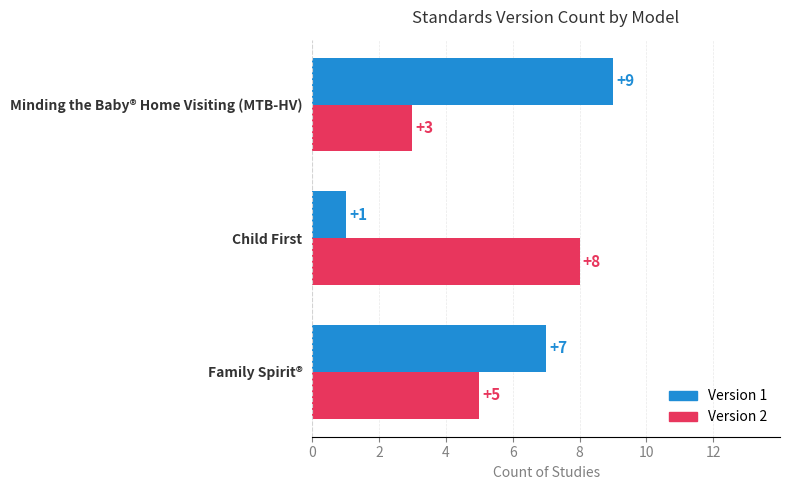

List the labels in order of Version 2 value, largest first.

Child First, Family Spirit®, Minding the Baby® Home Visiting (MTB-HV)